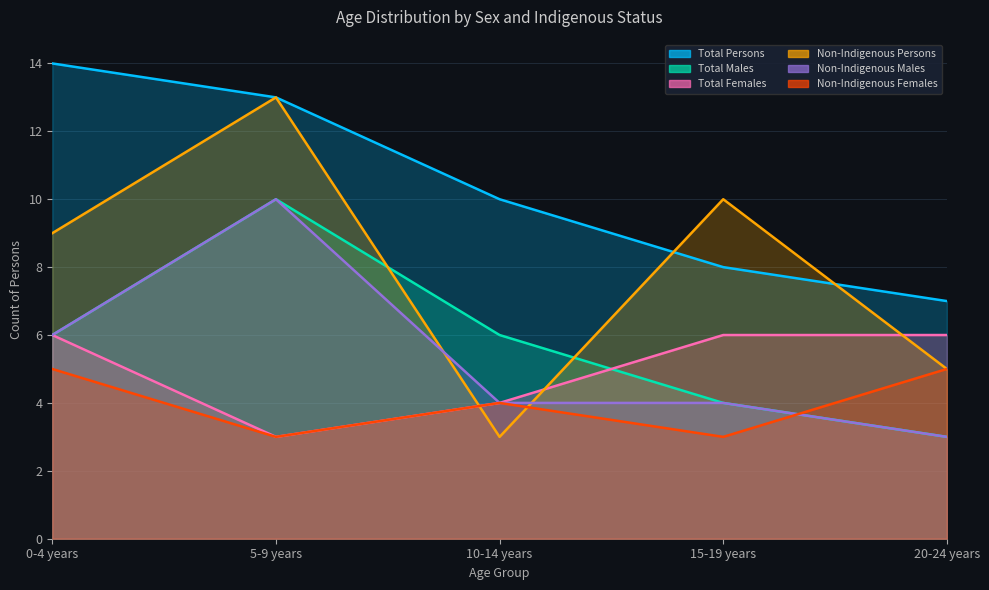

The value of Total Males at 20-24 years is 1. True or false?

False